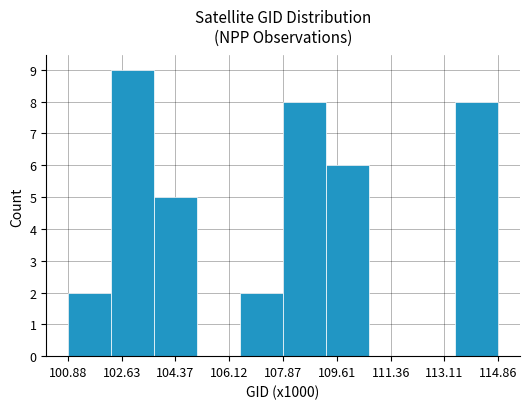

Over which range of the x-axis is the bar tallest?

102.2 to 103.6